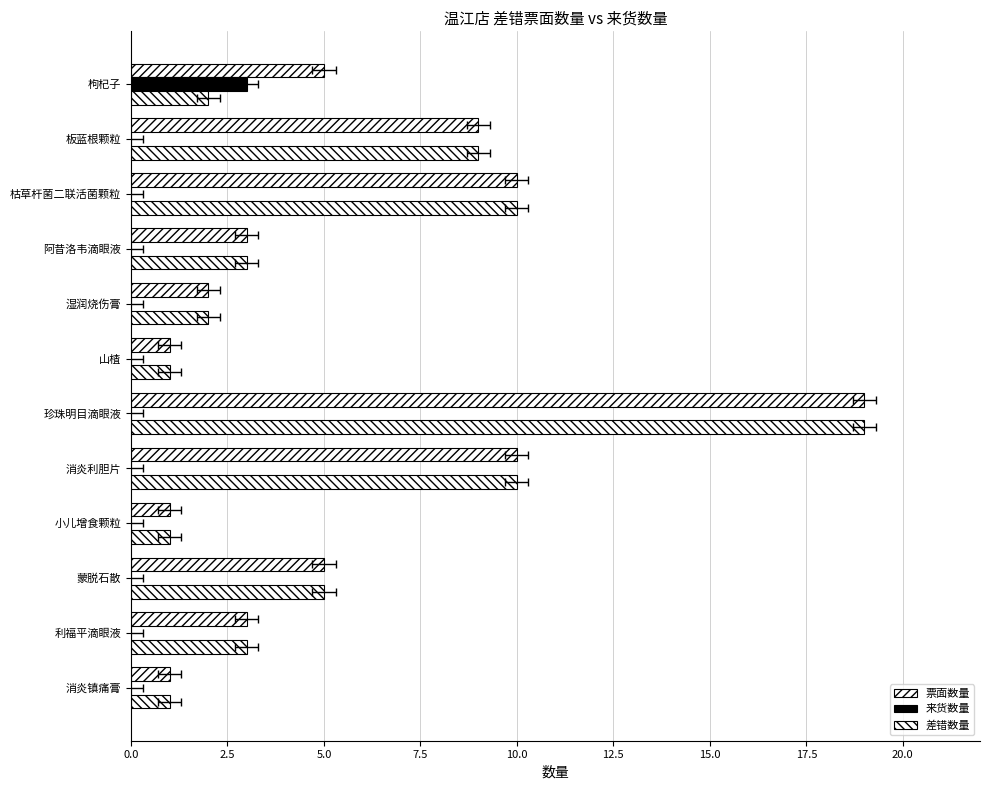

How many groups of bars are there?

12